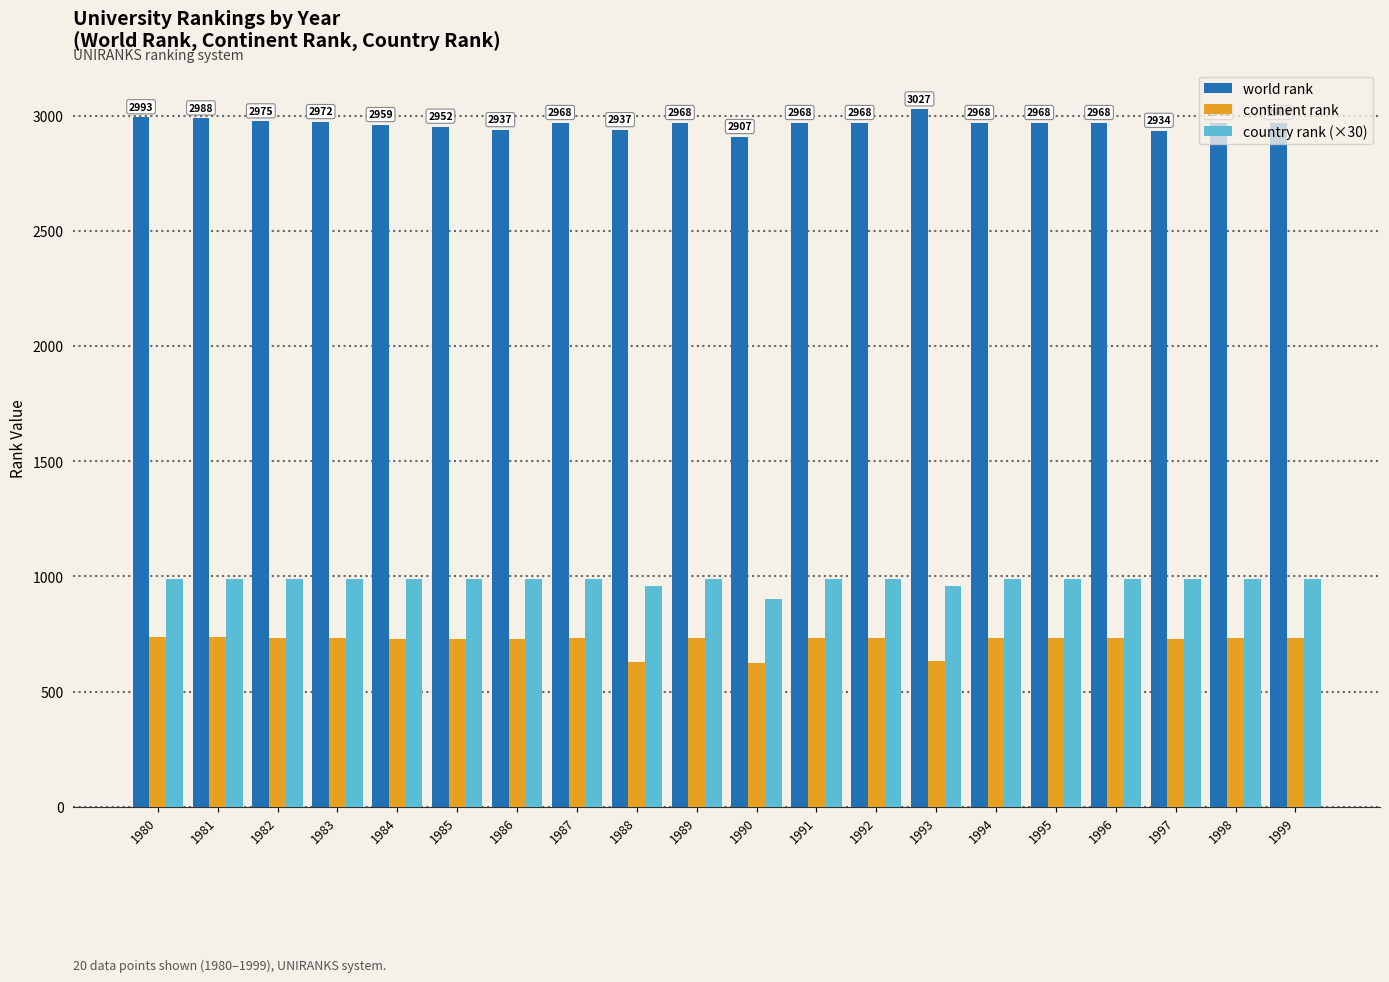

Is the value of world rank at 1989 greater than the value of continent rank at 1996?

Yes